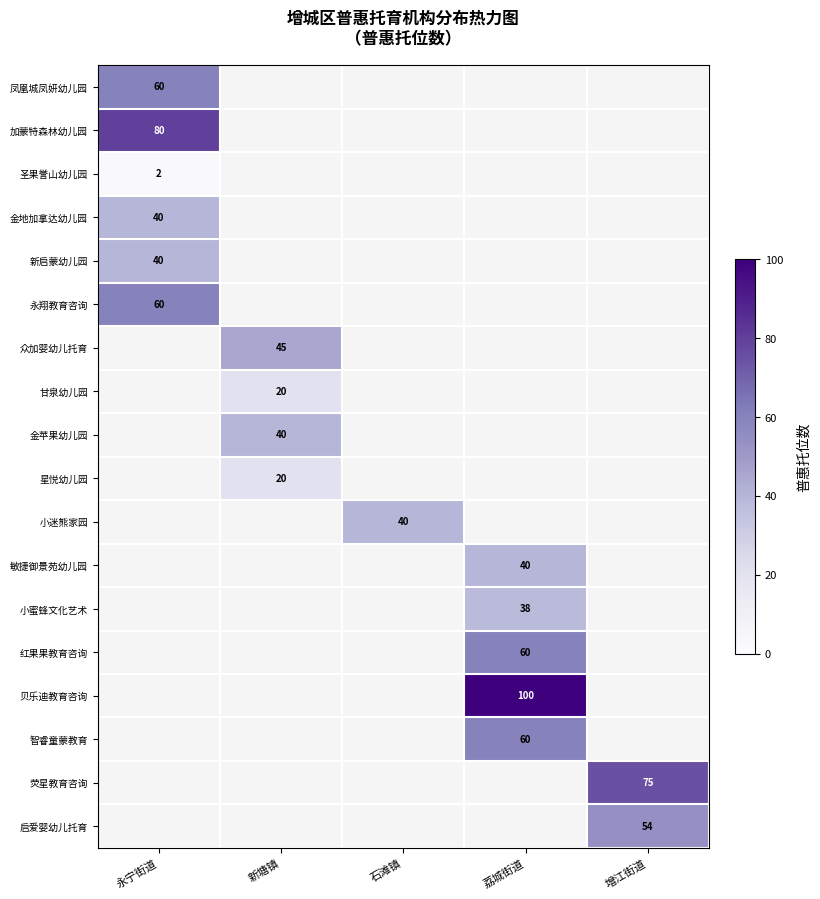

Which series changed the most between 永宁街道 and 荔城街道?

贝乐迪教育咨询